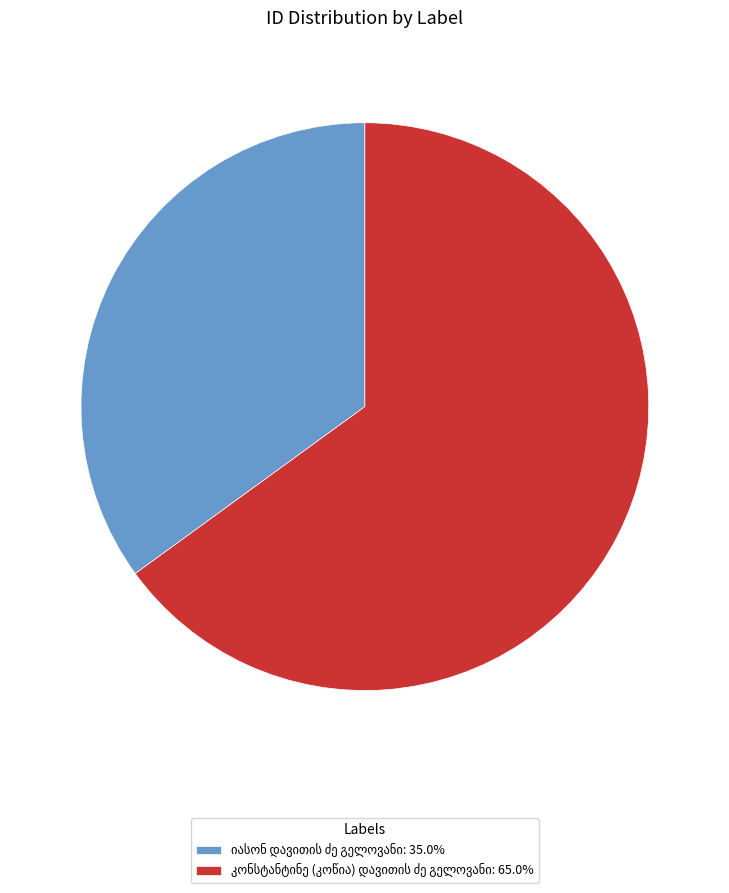

Count the number of slices in the pie.

2